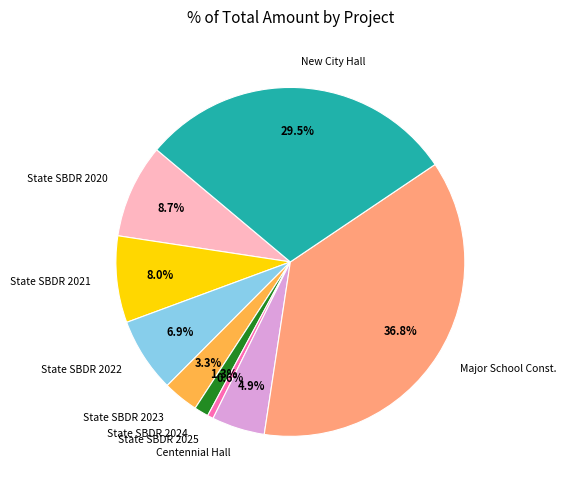

How many slices are in this pie chart?

9